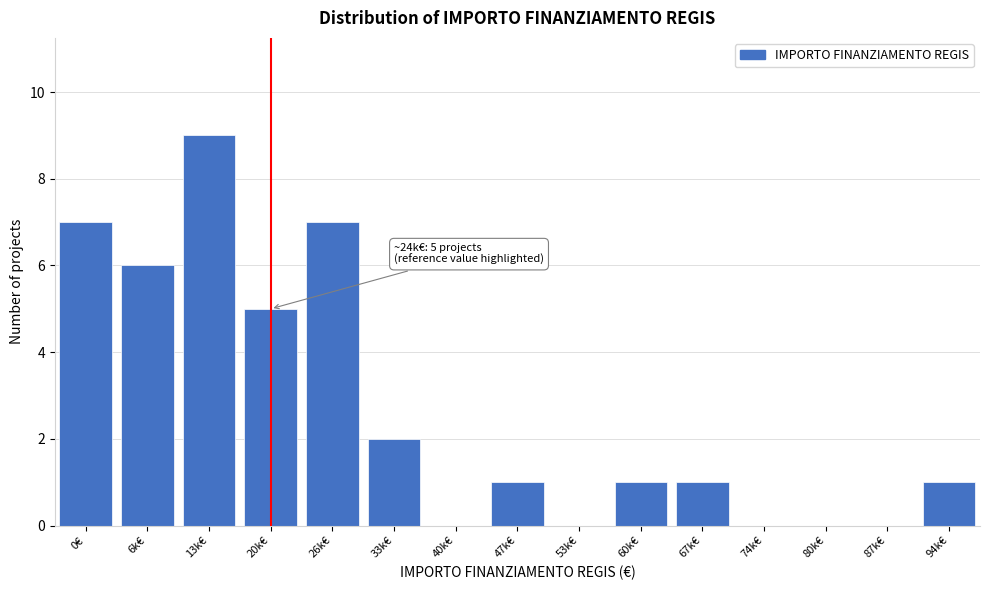

Reading left to right, what are all the values shown in this chart?

0€=7	6k€=6	13k€=9	20k€=5	26k€=7	33k€=2	40k€=0	47k€=1	53k€=0	60k€=1	67k€=1	74k€=0	80k€=0	87k€=0	94k€=1